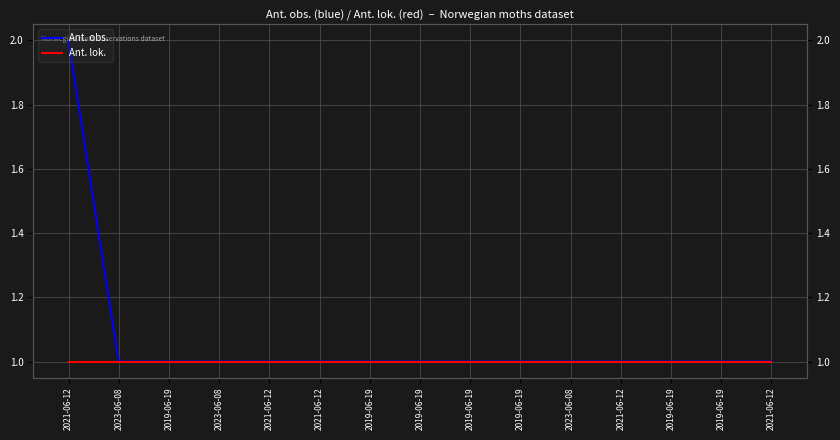

What value does the Ant. obs. series have at 2021-06-12?

1